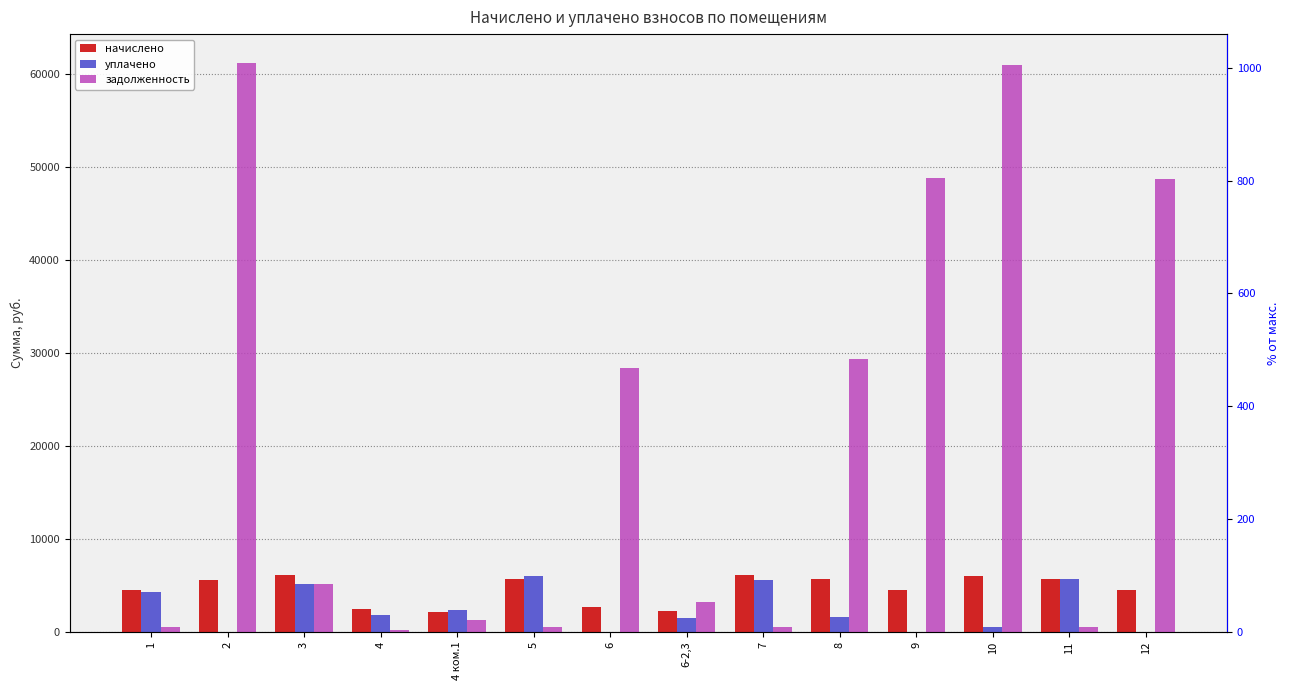

At which label is задолженность closest to 30697?

8